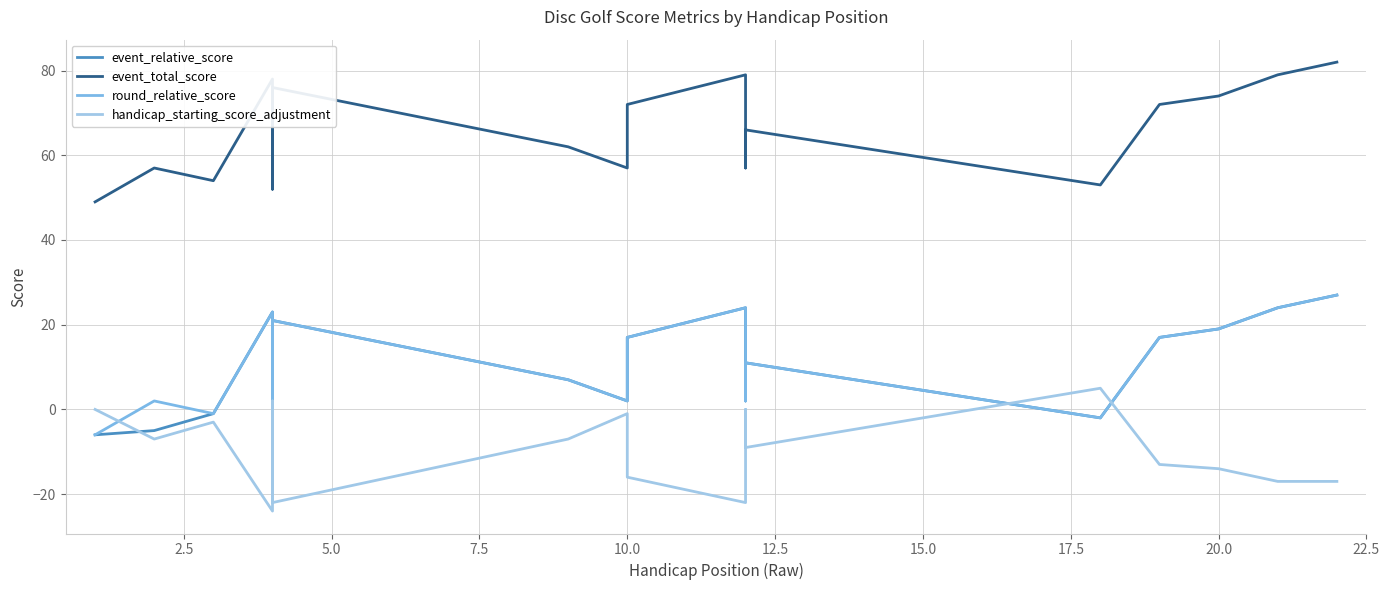

How many times do handicap_starting_score_adjustment and event_relative_score cross each other?

5